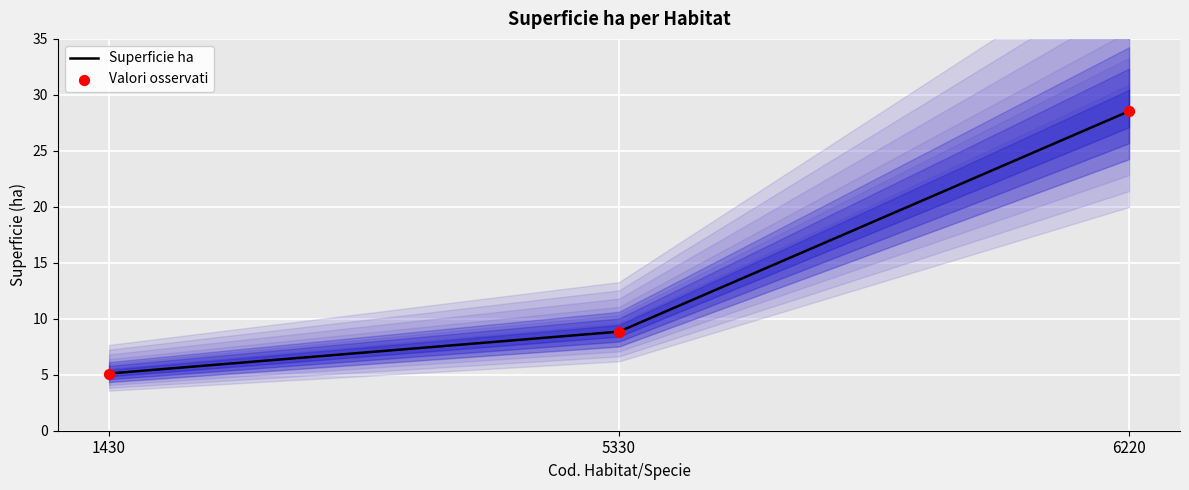

Which series has the largest Y range (max minus min)?

Superficie ha